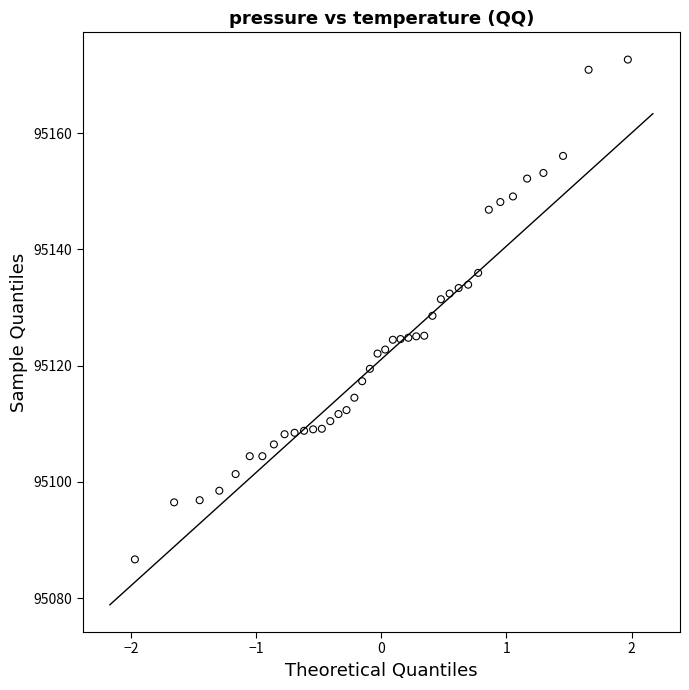

What is the range of X values (max minus min)?

3.9